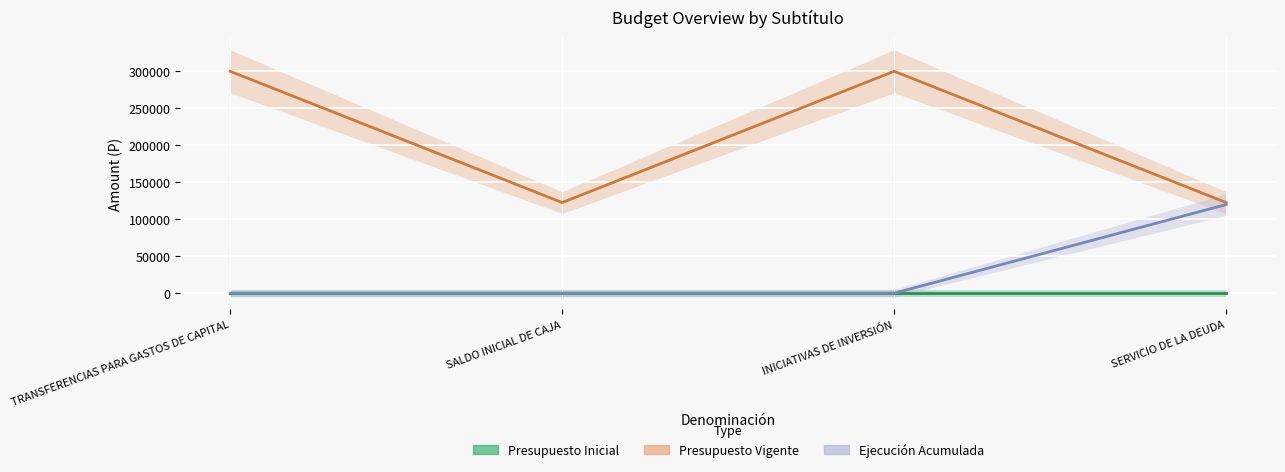

True or false: Presupuesto Vigente and Ejecución Acumulada intersect in this chart.

False